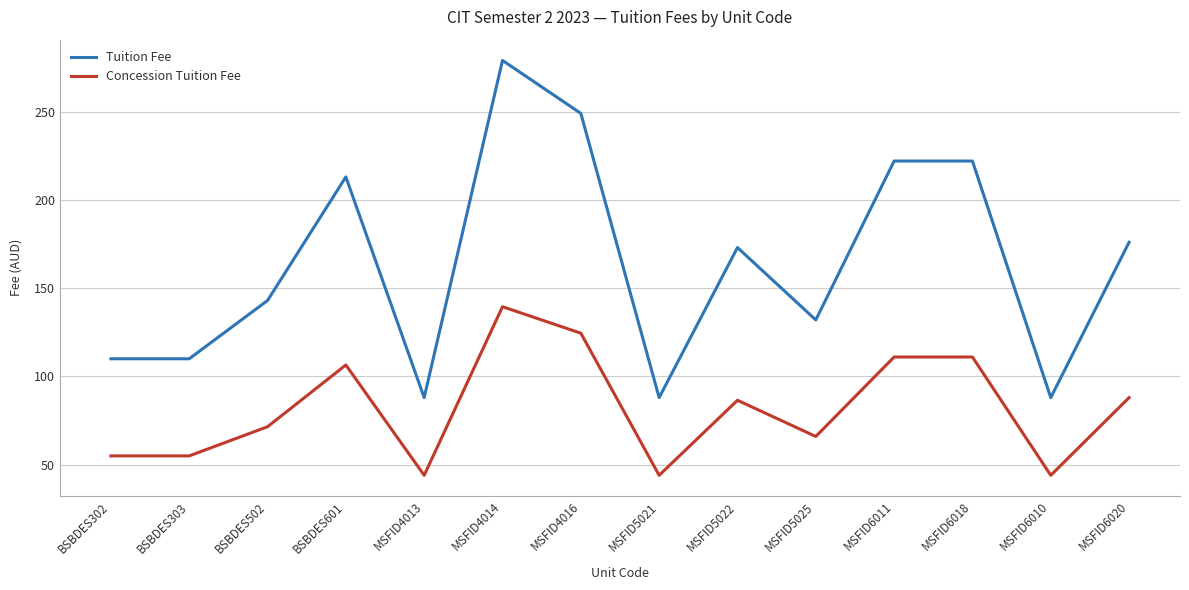

Rank the series at MSFID4016 from highest to lowest value.

Tuition Fee, Concession Tuition Fee